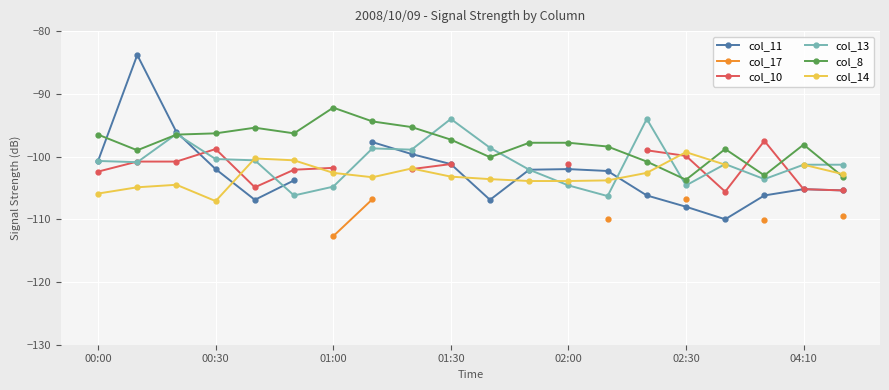

How many values in col_17 are below zero?

6